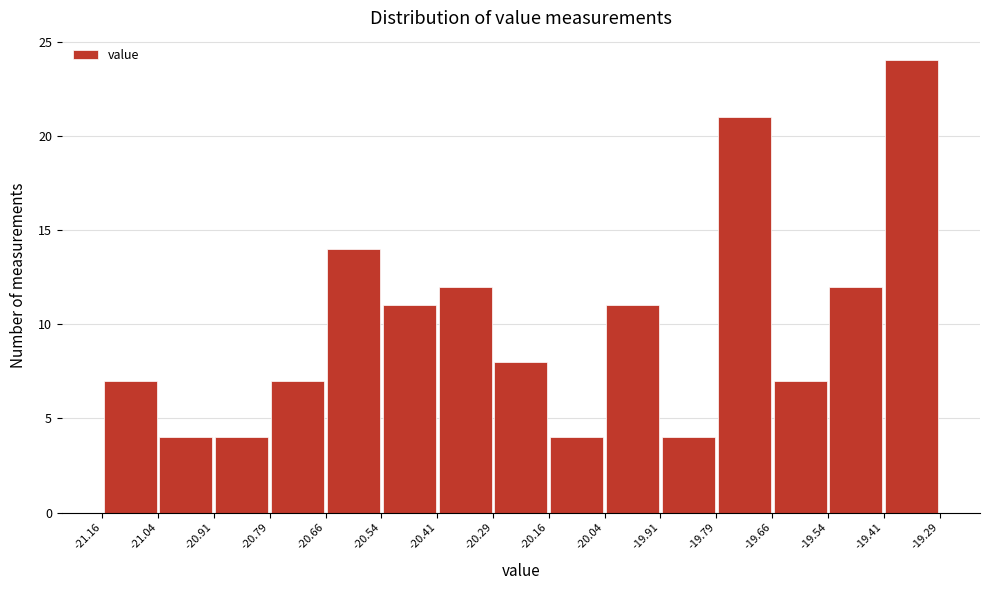

Which range on the x-axis has the tallest bar?

-19.41 to -19.29